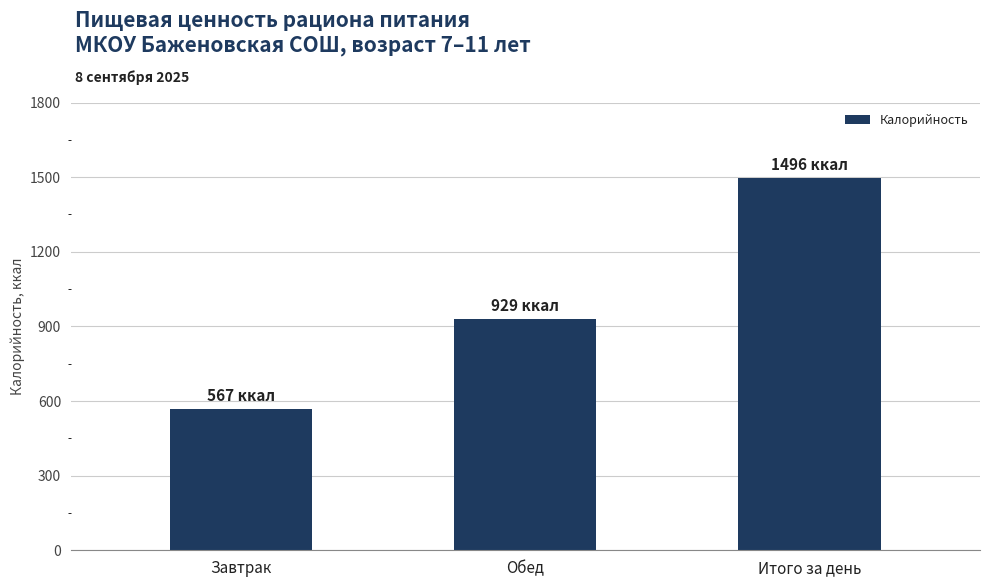

What is the change in value from Завтрак to Итого за день?

+929.3